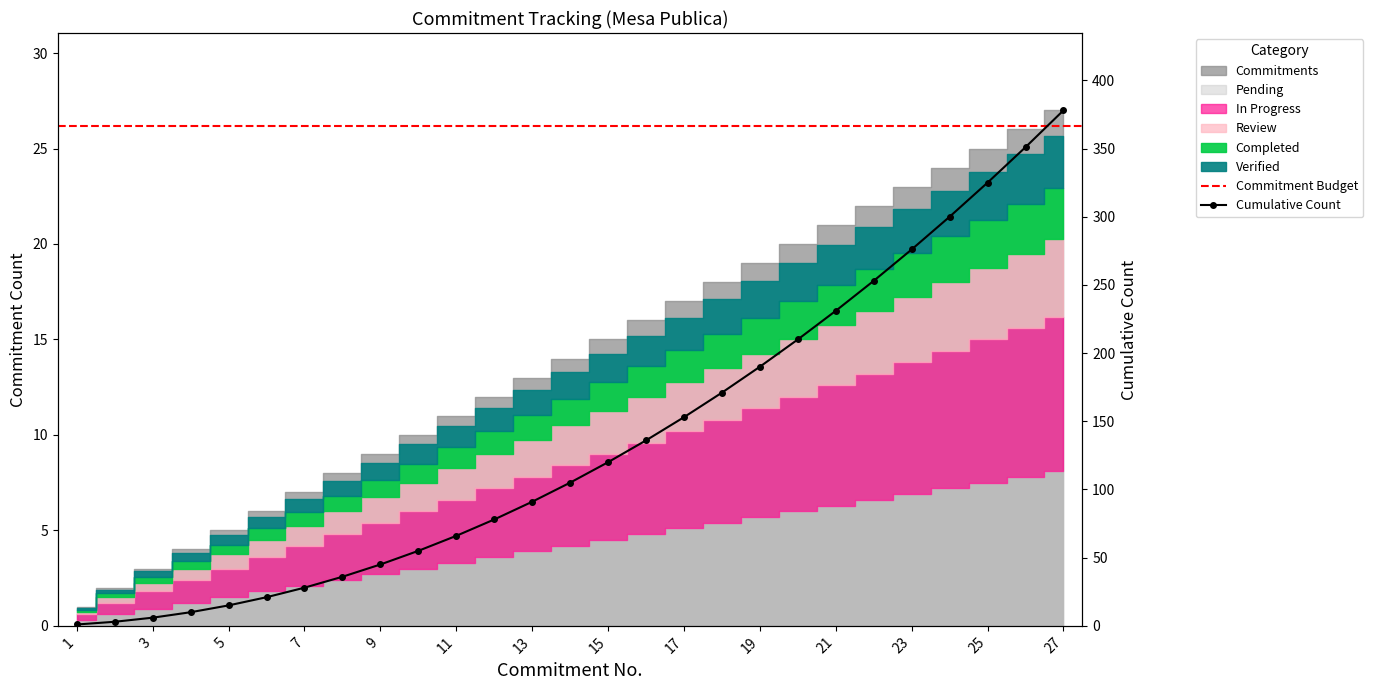

List the labels in order of value, largest first.

27, 26, 25, 24, 23, 22, 21, 20, 19, 18, 17, 16, 15, 14, 13, 12, 11, 10, 9, 8, 7, 6, 5, 4, 3, 2, 1